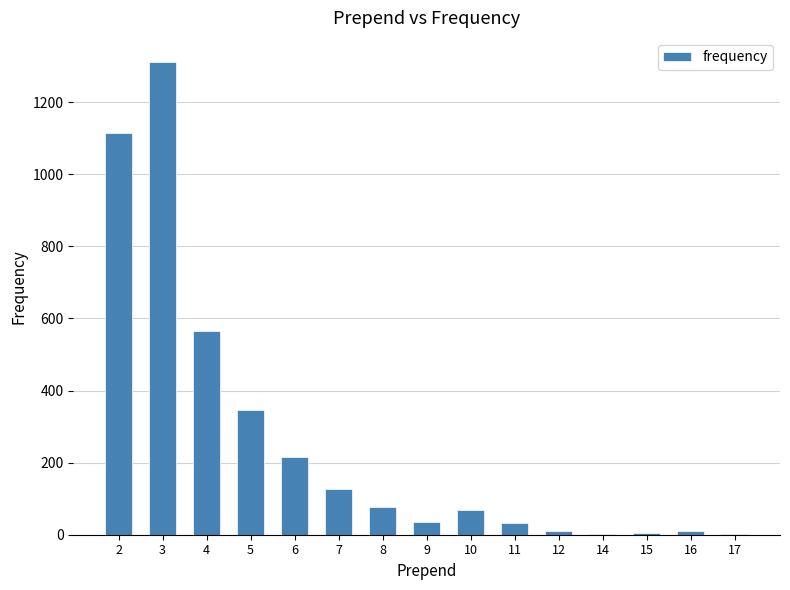

The value at 6 is 216. True or false?

True